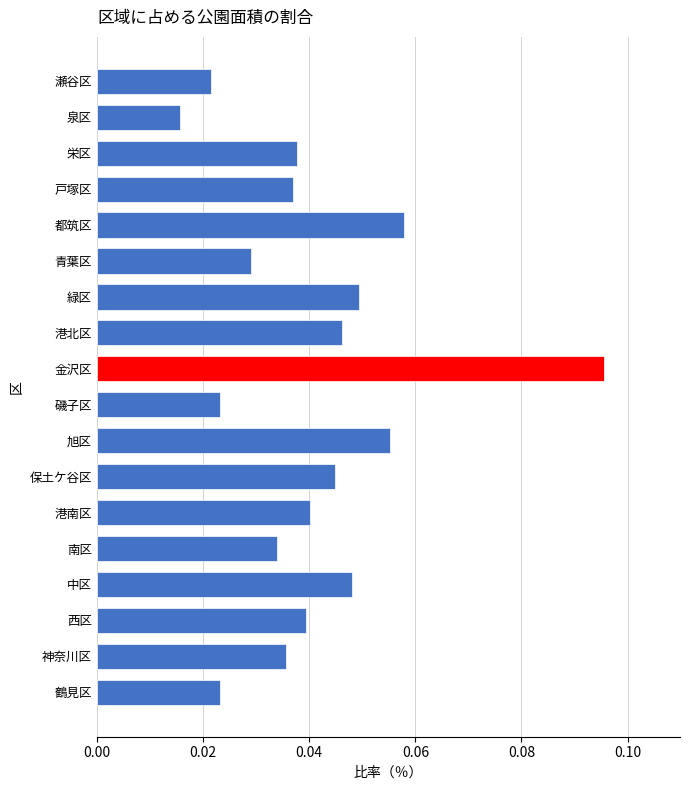

Between 泉区 and 西区, which is larger?

西区